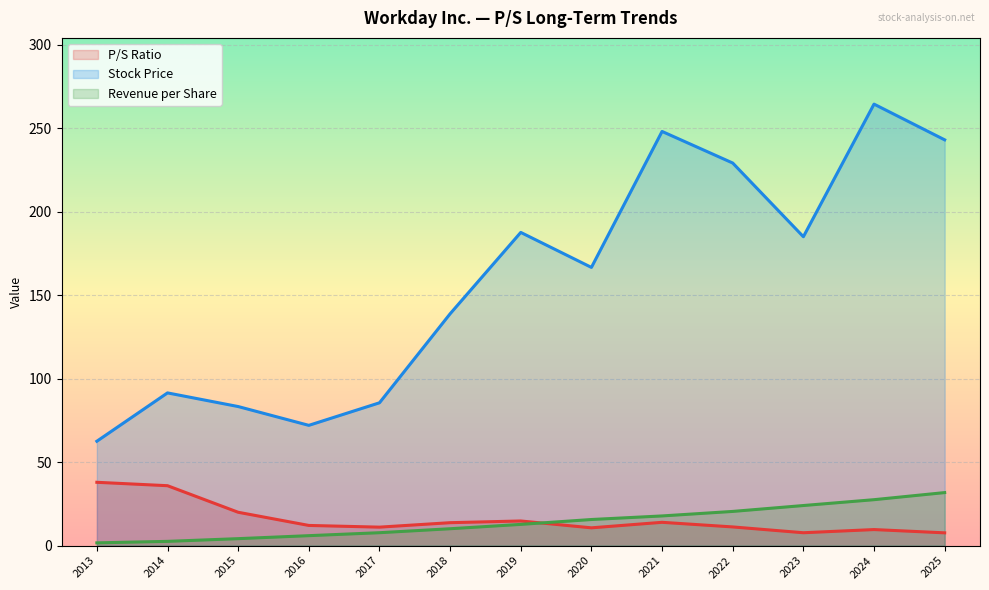

Where does the Stock Price series first go above 166?

2019